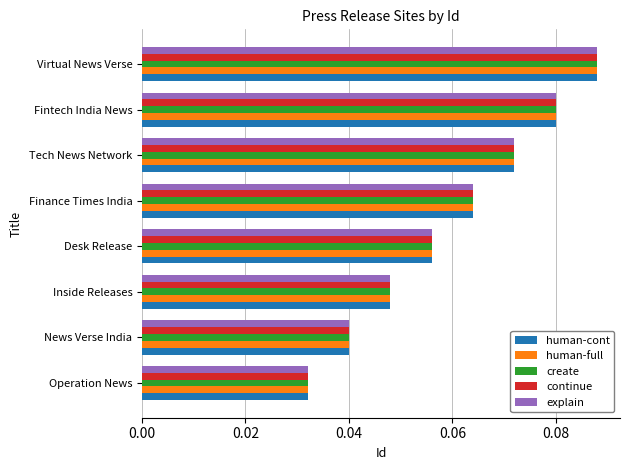

How many continue values are between 0 and 1?

8